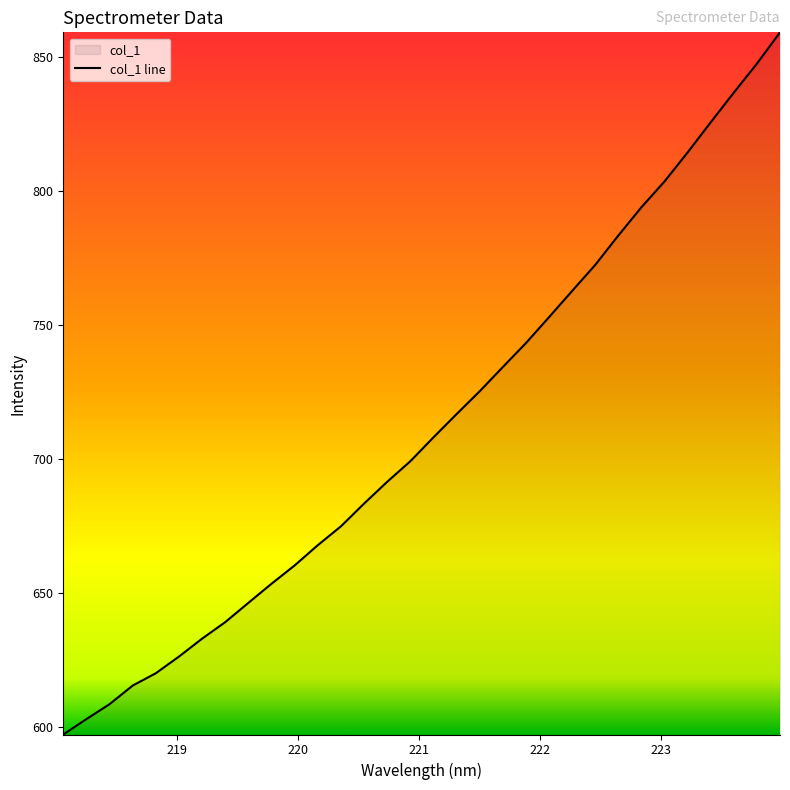

How many categories are shown in the chart?

32